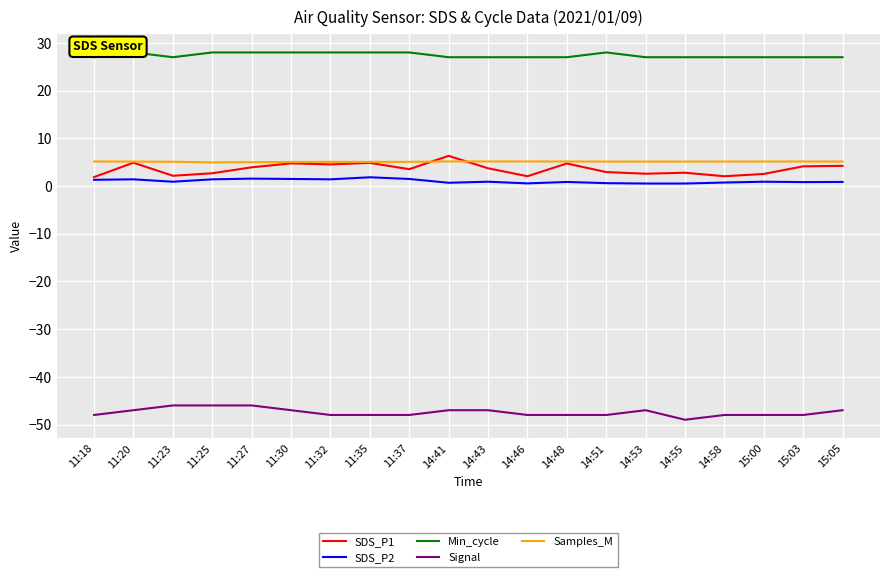

At which category is the sum across all series the highest?

11:27